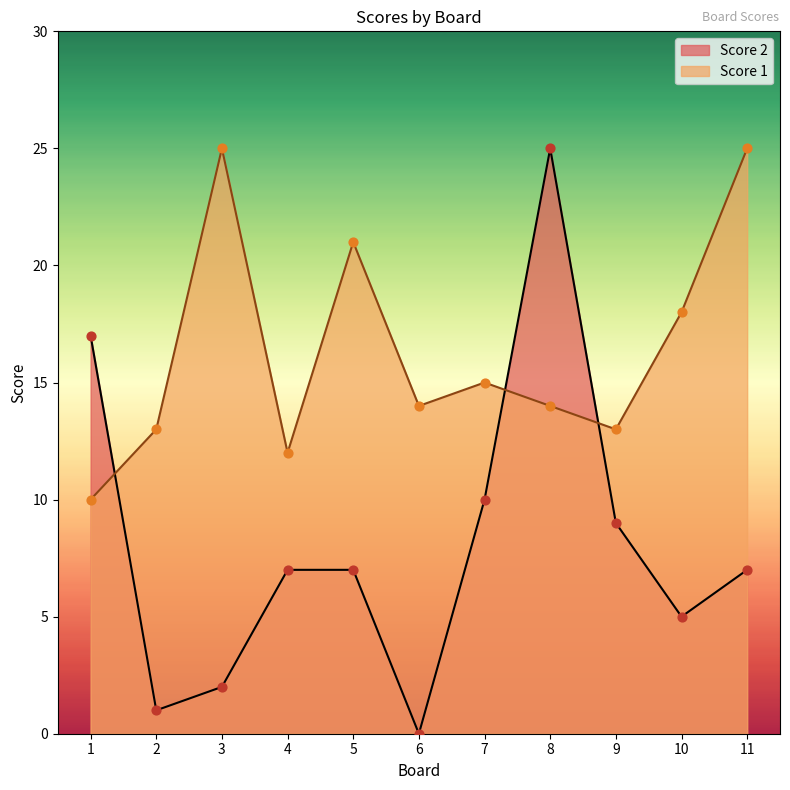

Which series has the largest total across all categories?

Score 1